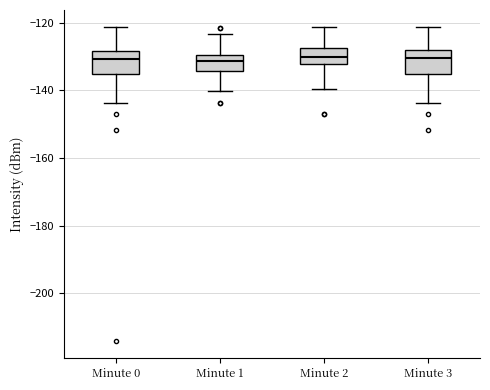

Where does the upper whisker of the box for Minute 0 end on the y-axis? The values are not printed on the chart, so give them approximately, as read against the axis.

-122